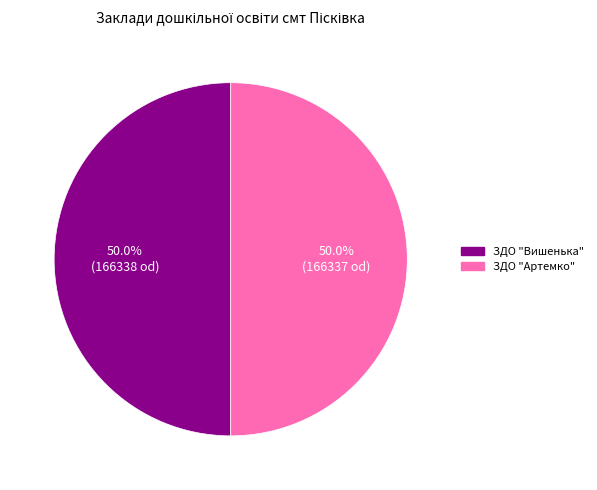

What percentage is the ЗДО "Артемко" slice, to the nearest percent?

50%